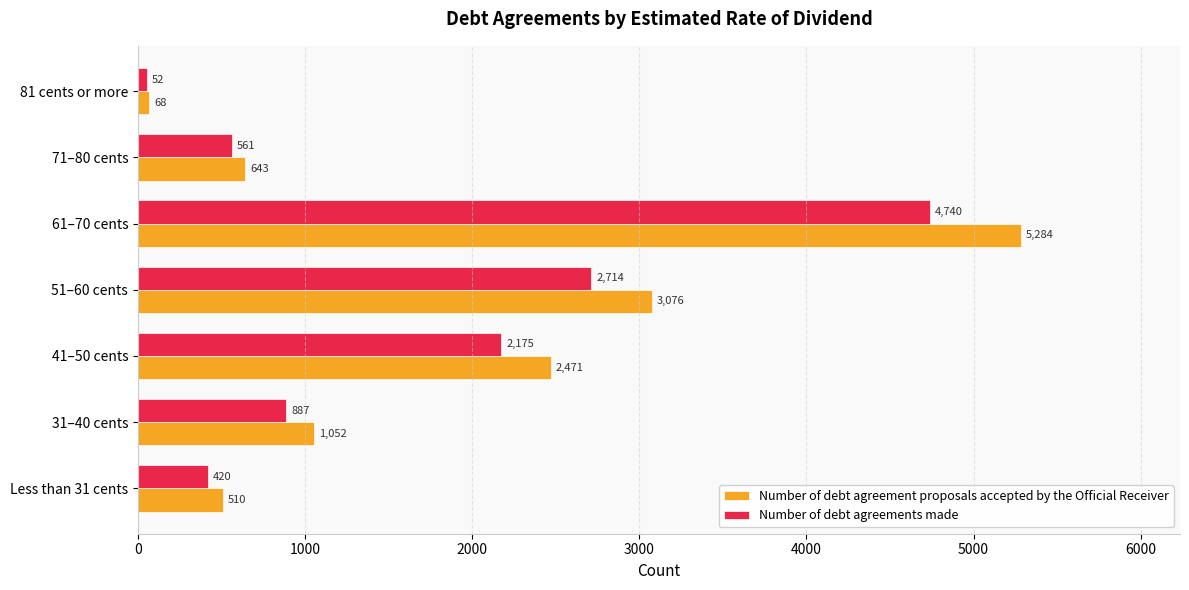

What is the sum of all Number of debt agreements made values?

11549